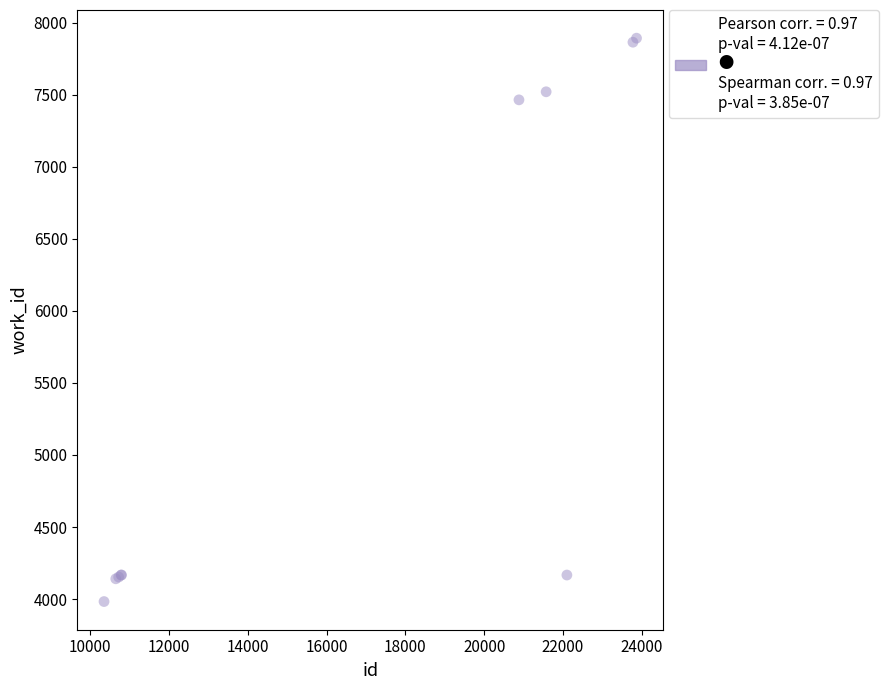

What Y value in the scatter plot is closest to 5937?

7464